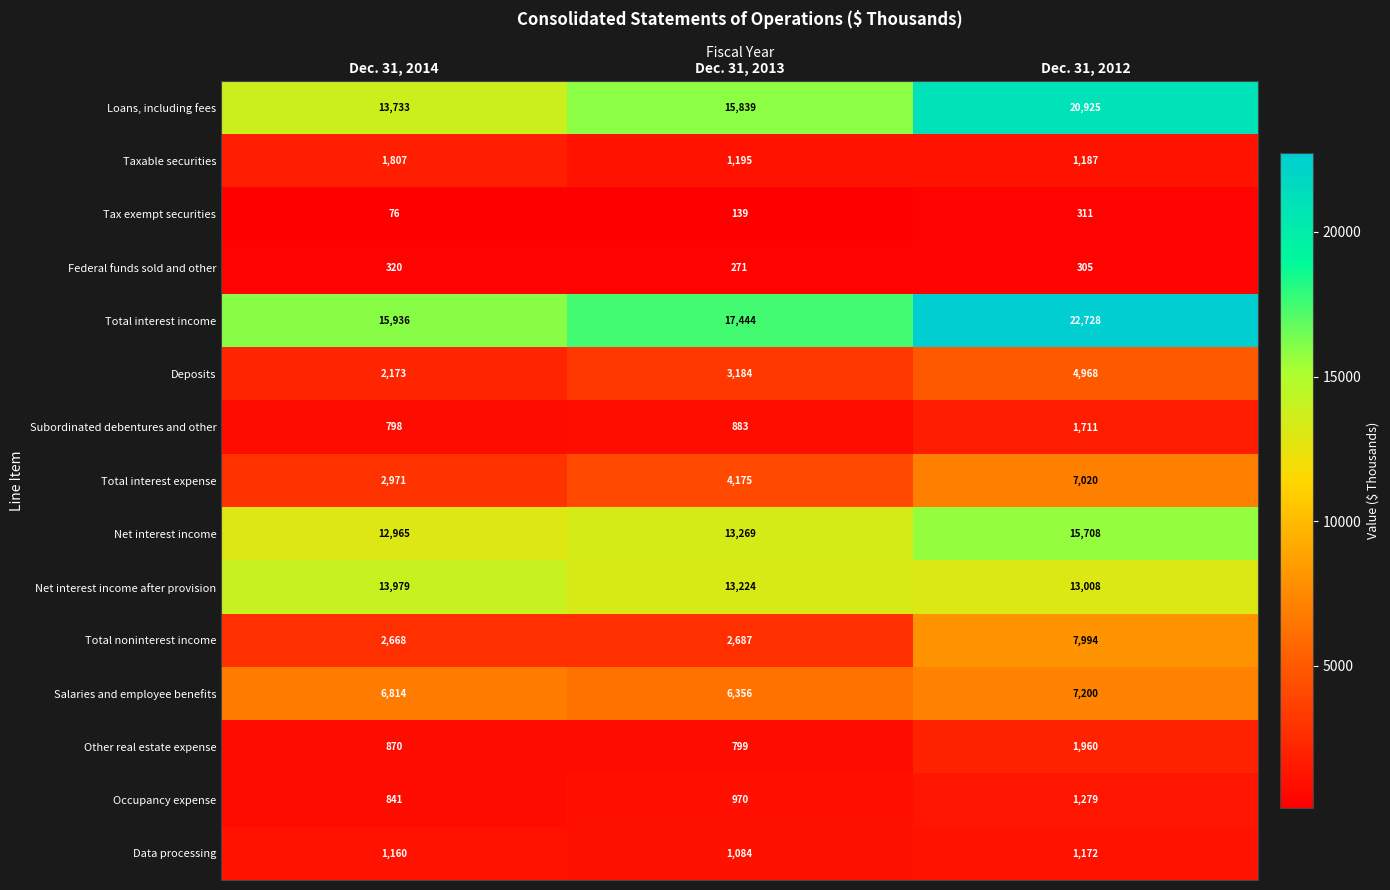

Read the Data processing value at Dec. 31, 2013, to the nearest 5.

1085